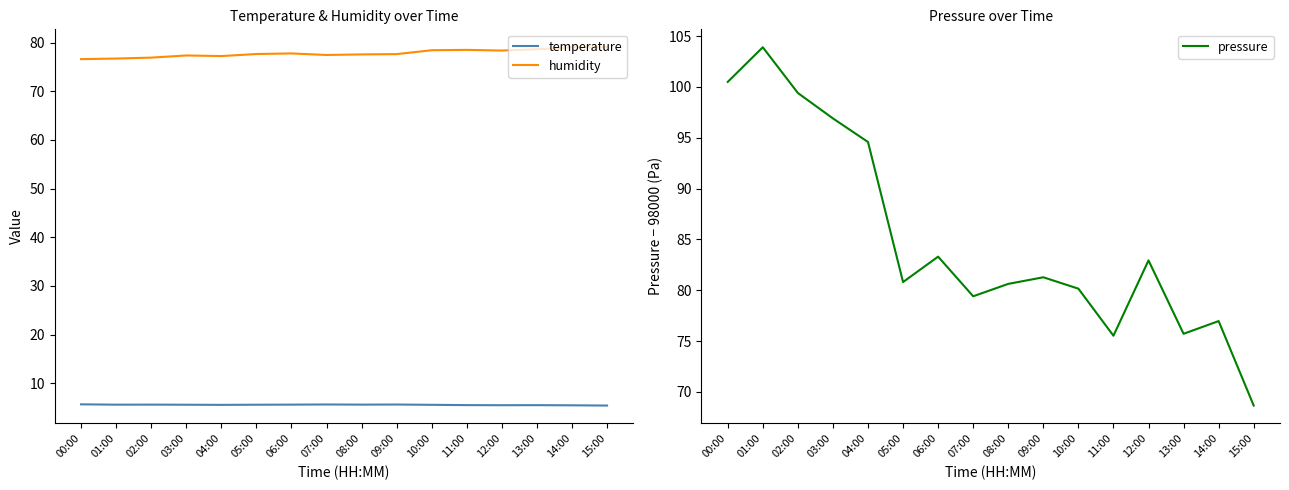

What is the minimum value for pressure?

68.7